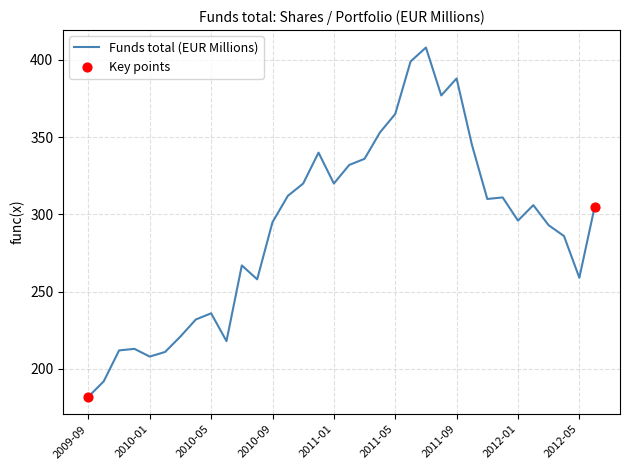

What is the maximum value shown in the chart?

408